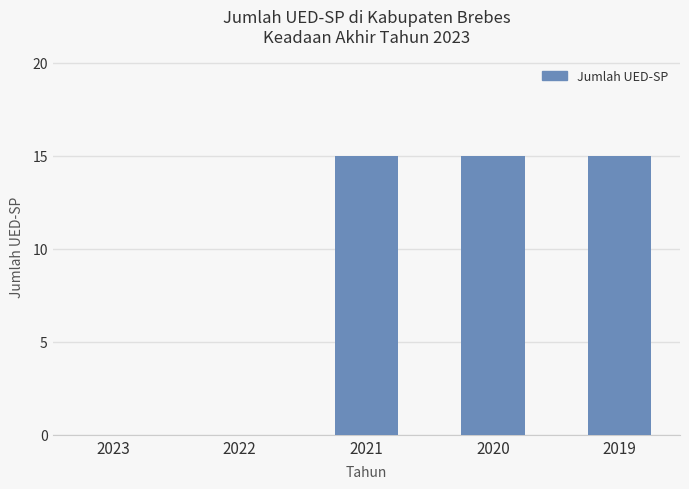

The chart shows a value of 0 at 2023. True or false?

True